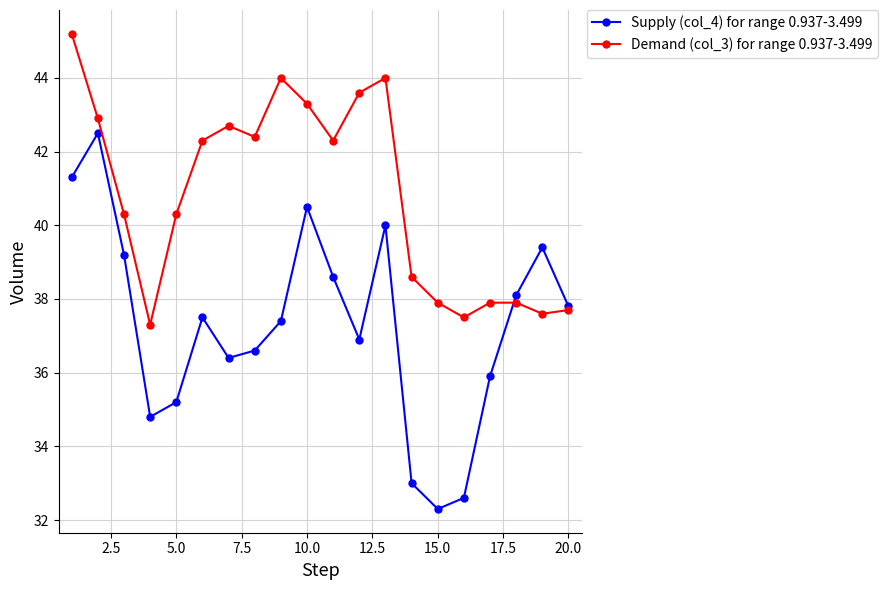

How many data points in Demand (col_3) for range 0.937-3.499 are less than 42?

10